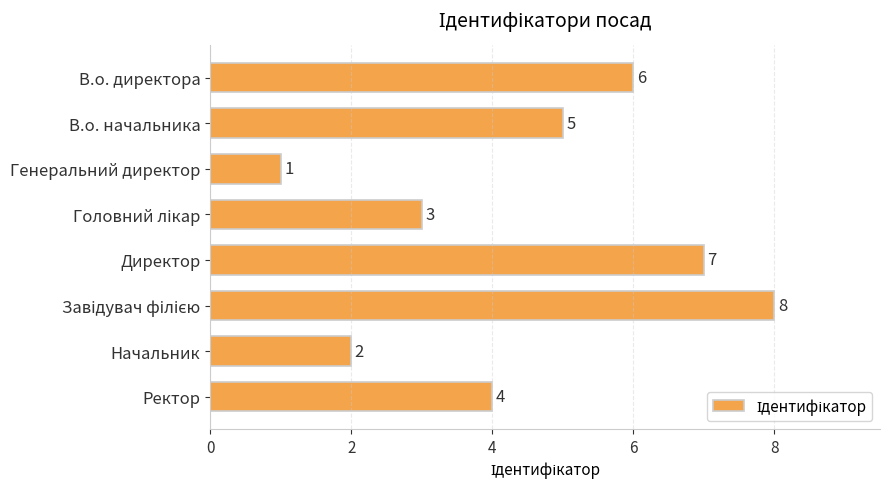

What is the label of the 4th bar from the bottom?

Директор